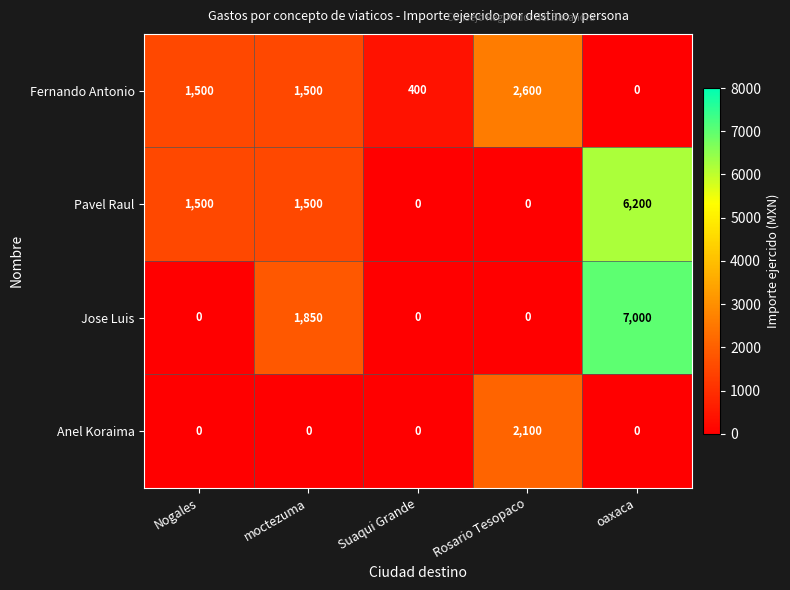

What is the maximum value shown in the chart?

7000